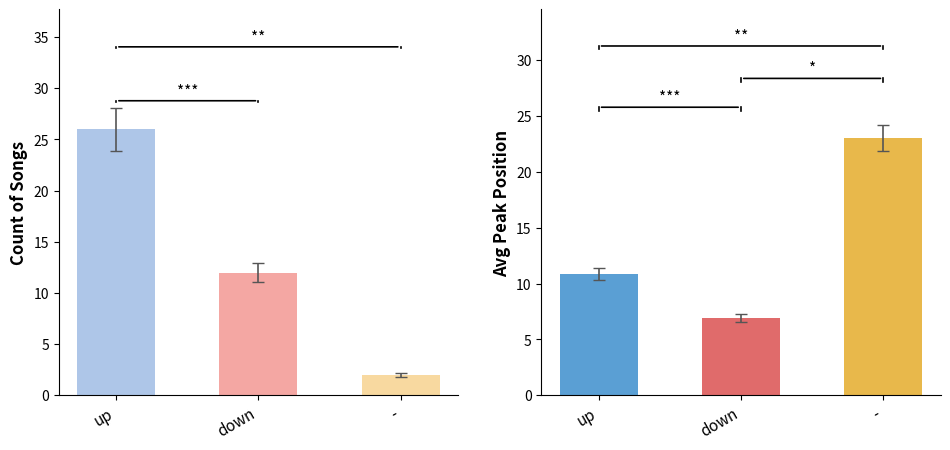

What are all the series names shown in the legend?

up, down, -